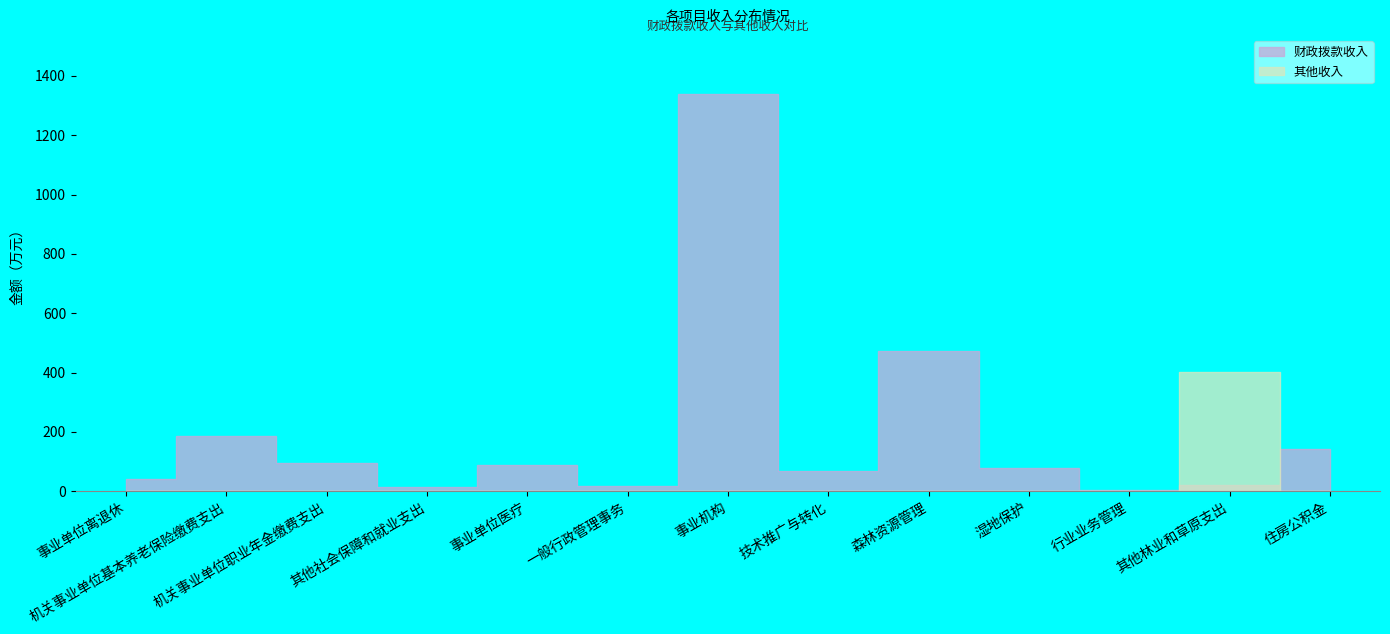

Rank the series at 住房公积金 from highest to lowest value.

财政拨款收入, 其他收入